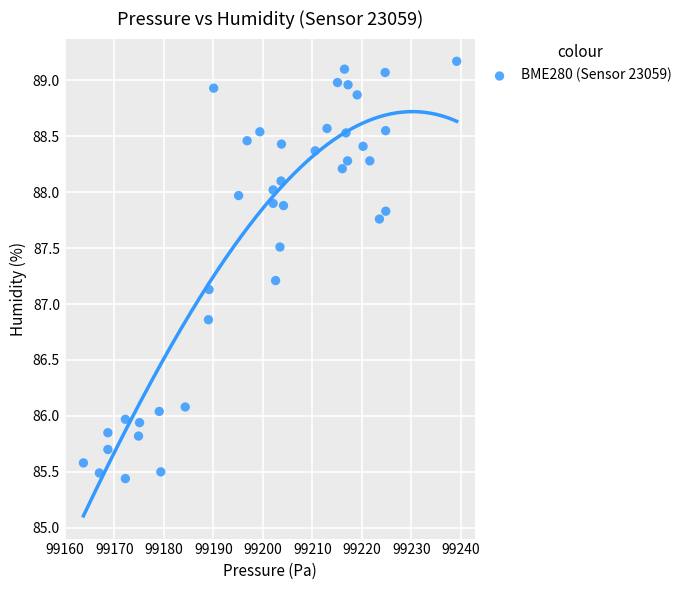

What is the range of Y values (max minus min)?

3.7